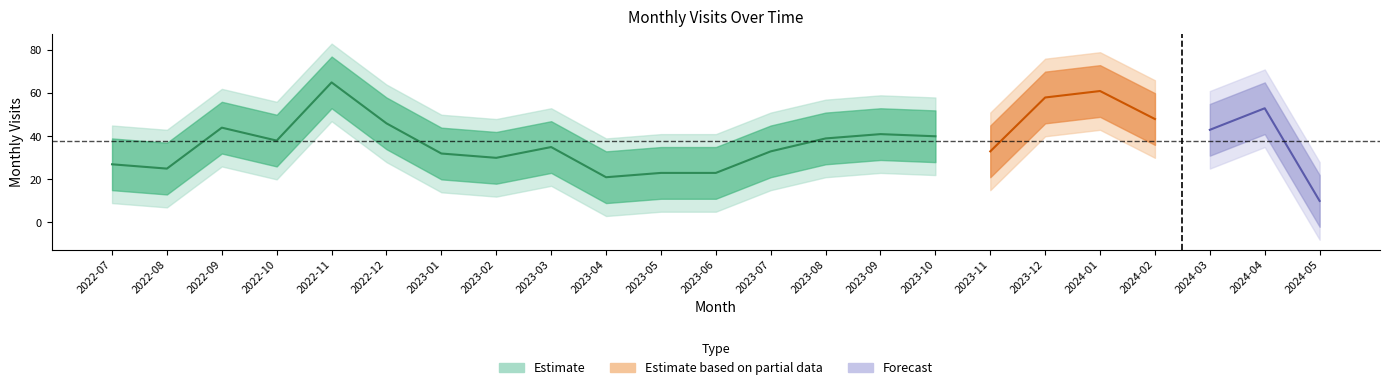

What is the greatest value displayed?

65